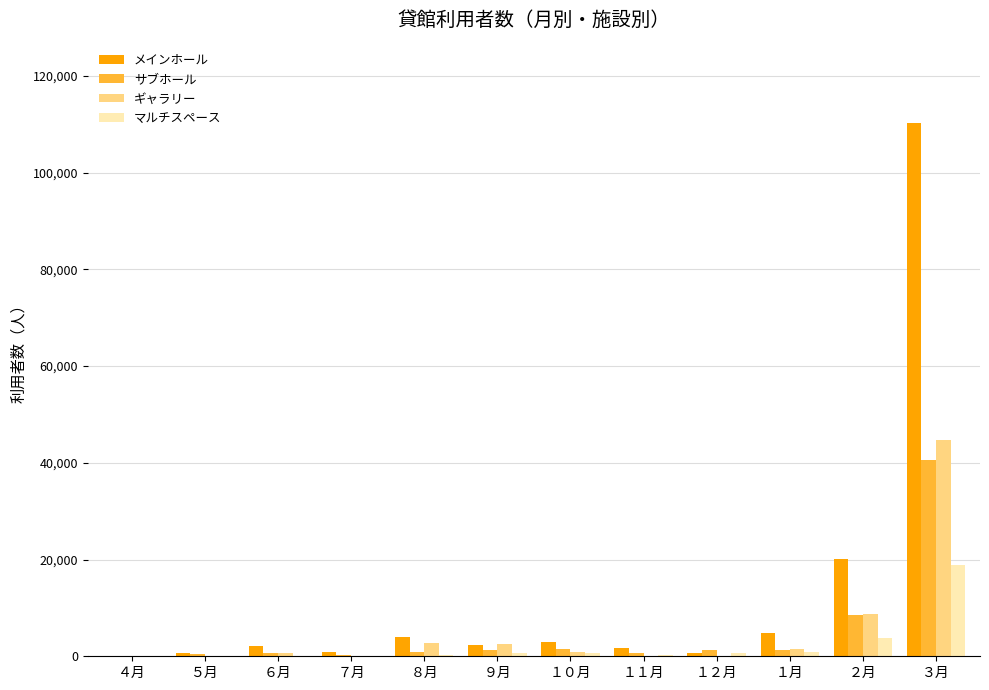

At which category is the sum across all series the highest?

３月